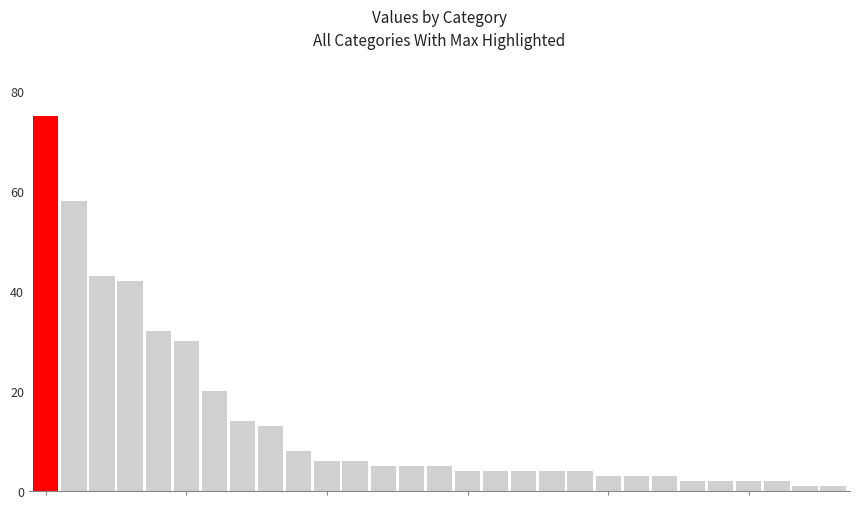

What is the maximum value shown in the chart?

75